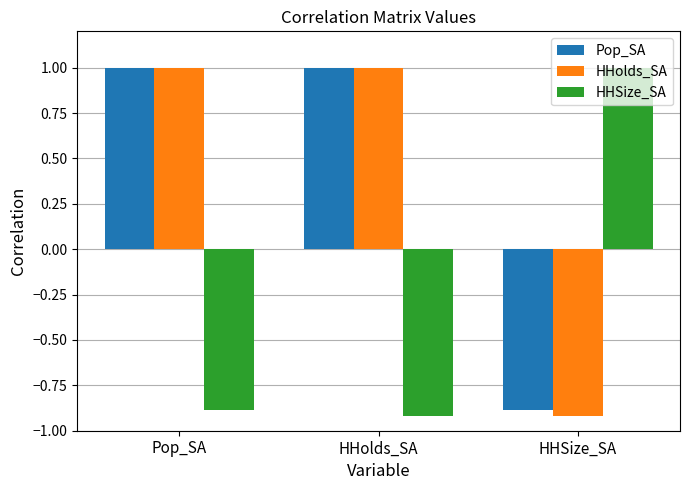

What are all the series names shown in the legend?

Pop_SA, HHolds_SA, HHSize_SA